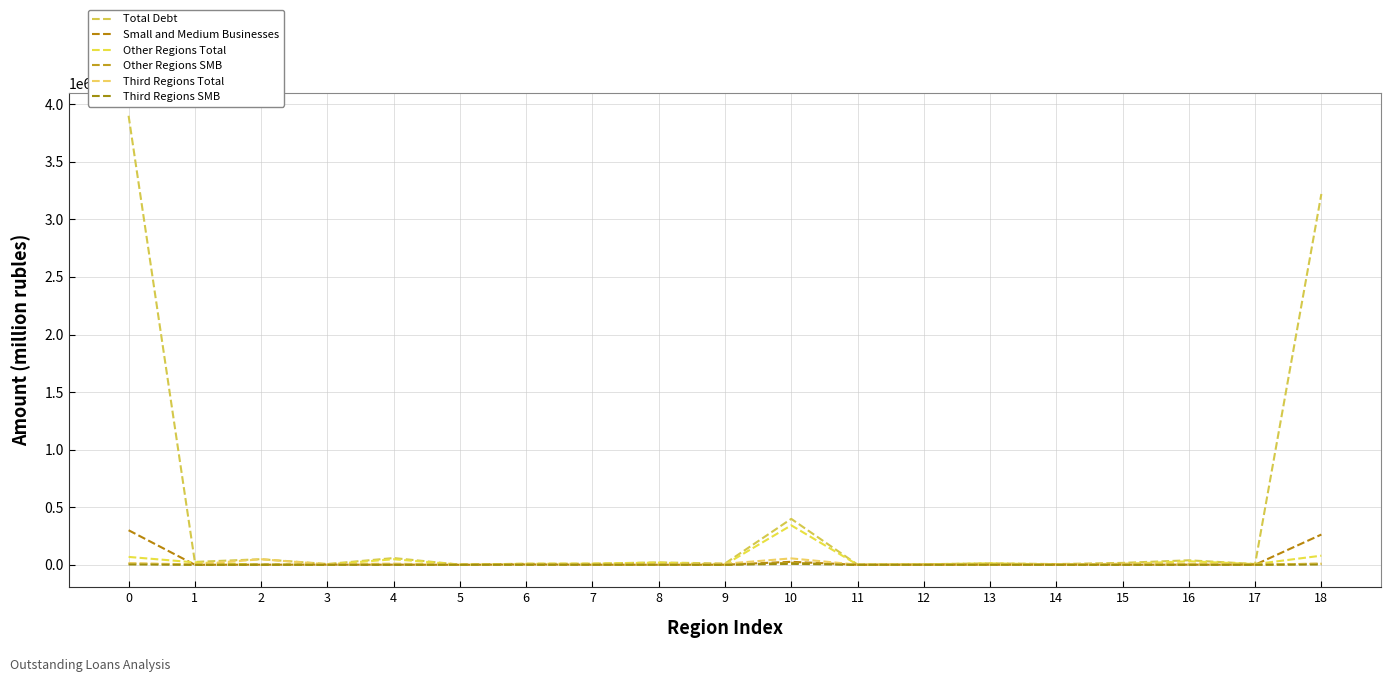

What is the highest value of the Third Regions Total series?

55668